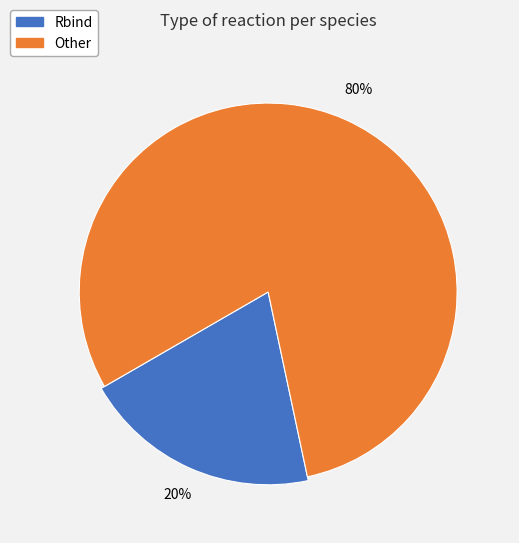

How much of the chart is everything except a_GDP?

100.0%